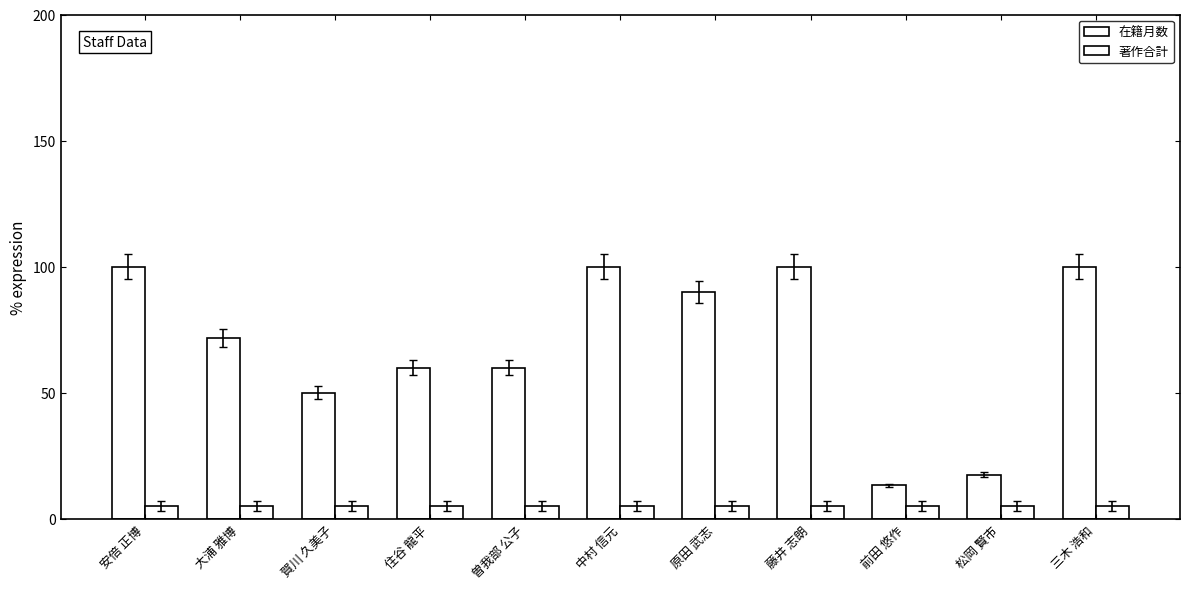

Is the value of 著作合計 at 松岡 賢市 greater than the value of 在籍月数 at 中村 信元?

No